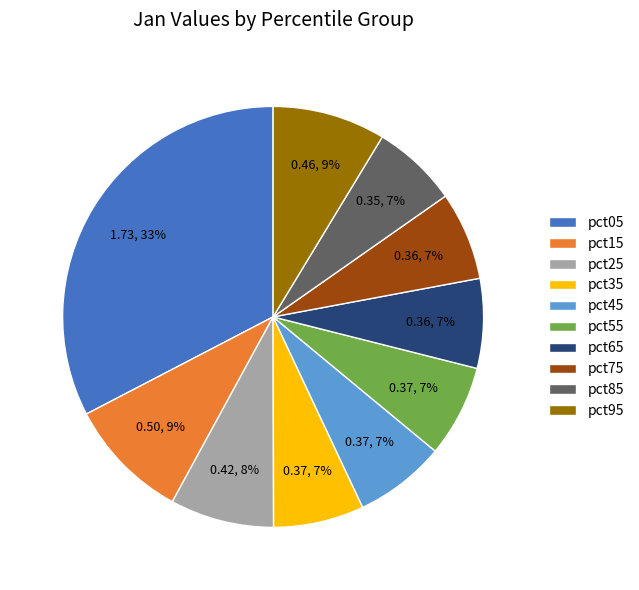

The pct85 slice represents 7% of the pie. True or false?

True